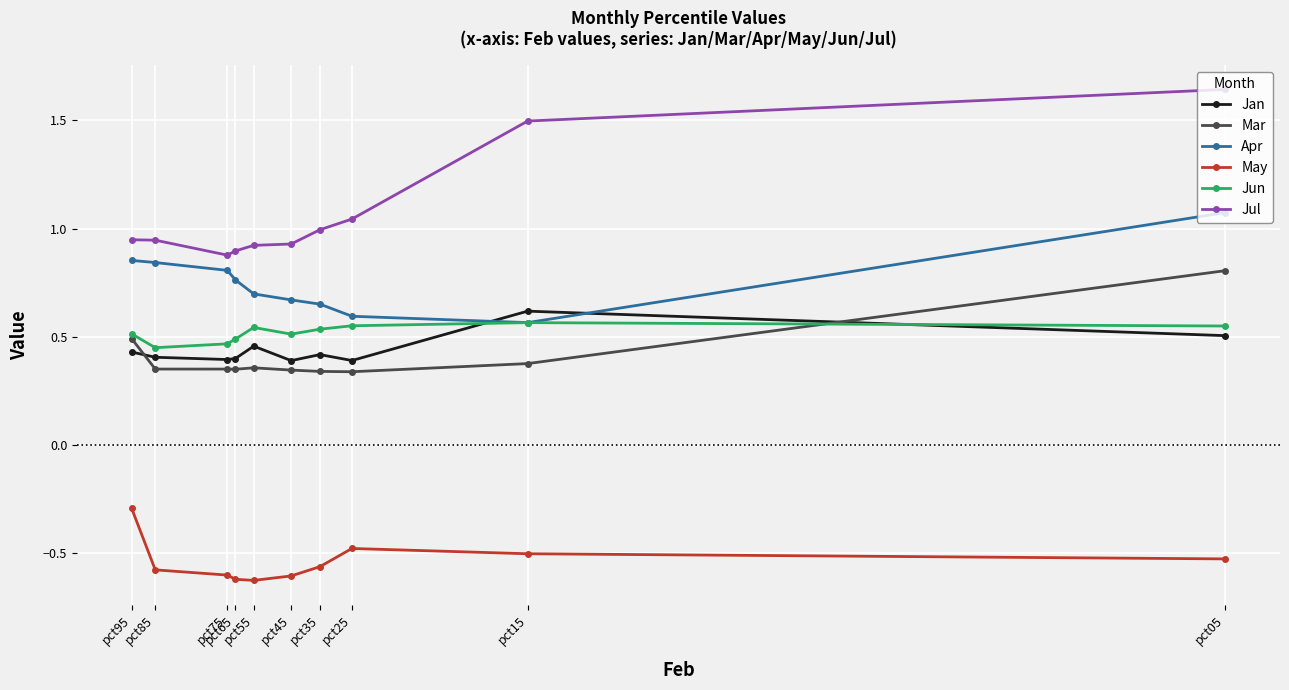

Which series changed the most between pct15 and pct65?

Jul